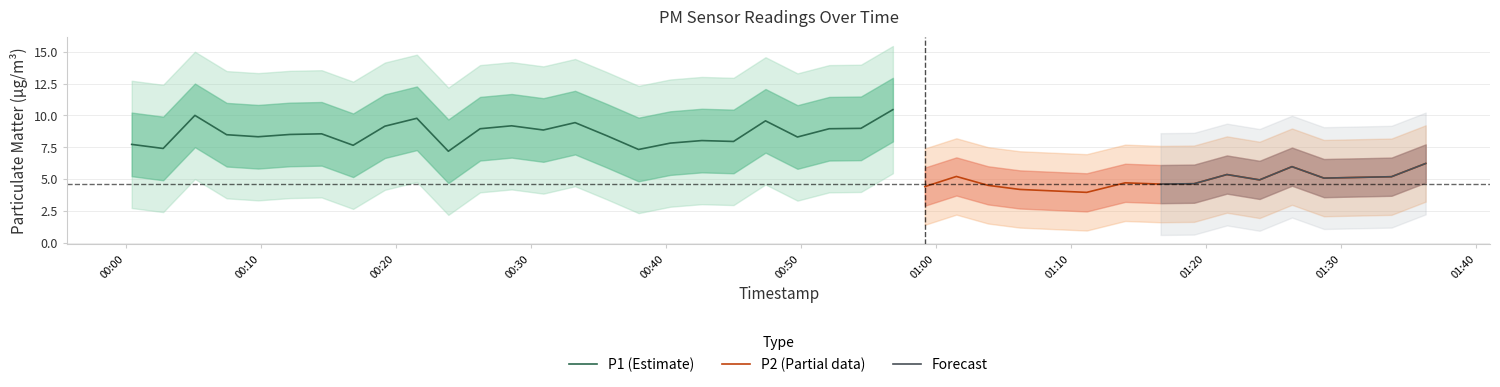

True or false: P1 has a value of 8.0 at 18.

True